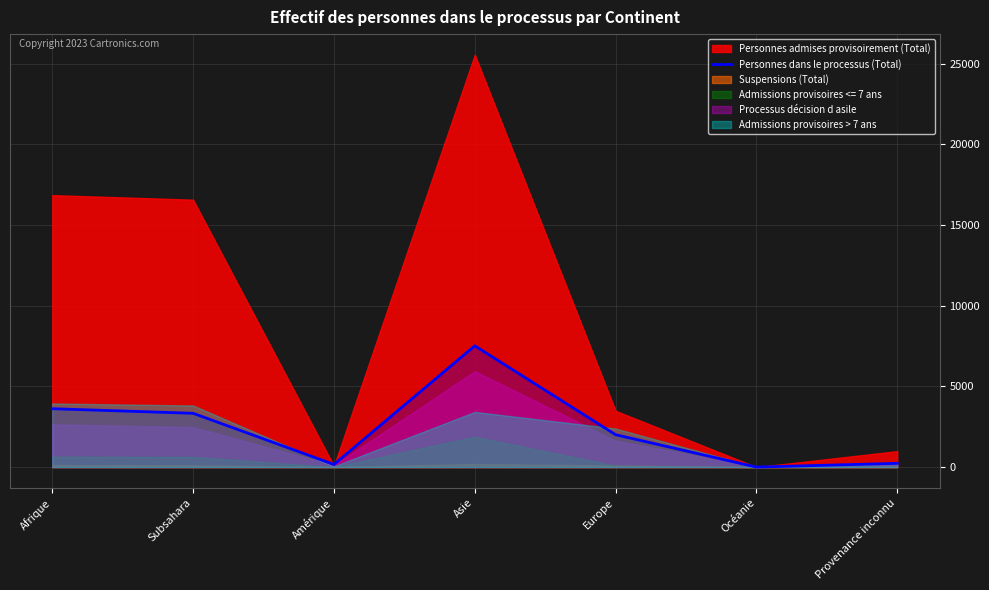

What position from the right is Amérique?

5